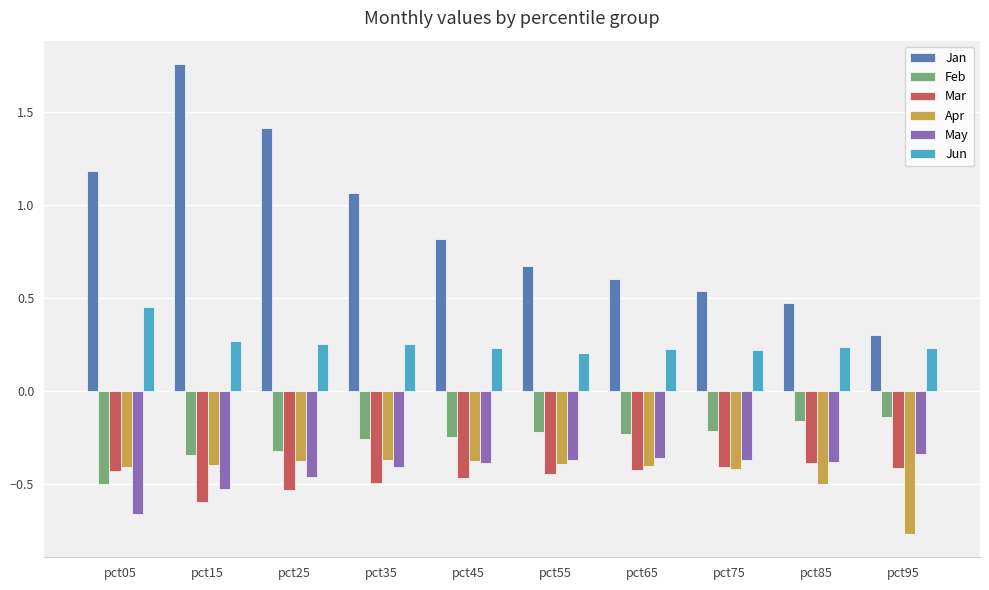

How many bars are there in total?

60